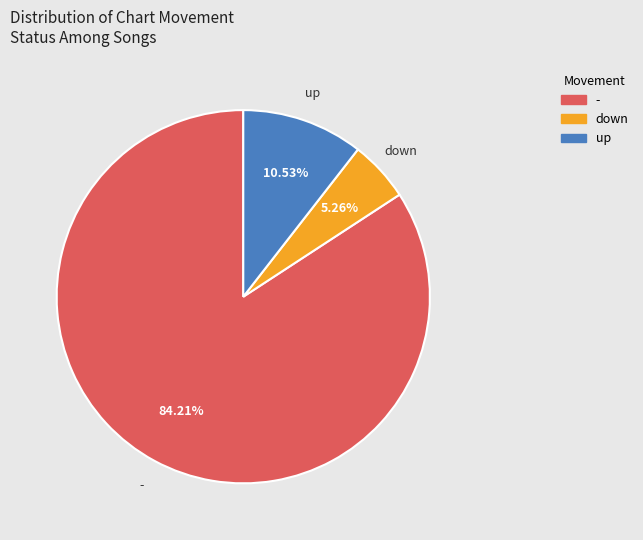

What percentage is the up slice, to the nearest percent?

11%